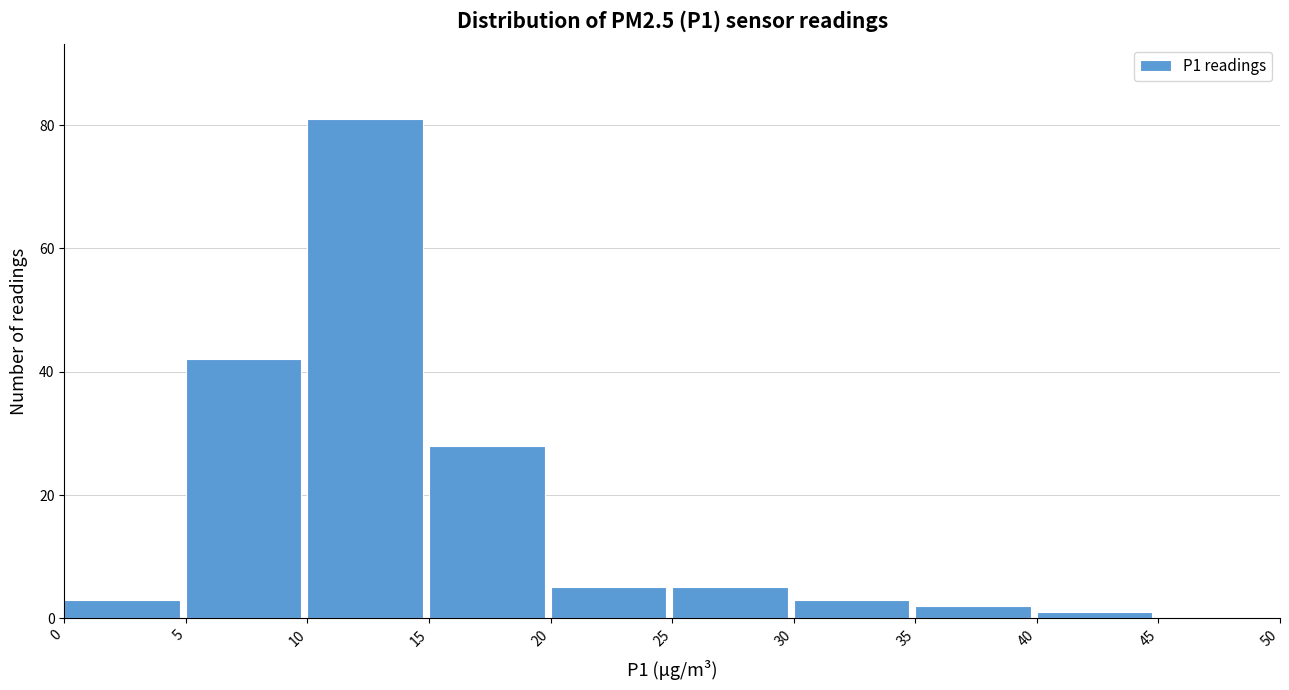

Reading left to right, transcribe this chart: for each bar, give the range it covers on the x-axis and its height. The values are not printed on the chart, so give them approximately, as read against the axis.

0 to 5: 4
5 to 10: 42
10 to 15: 82
15 to 20: 28
20 to 25: 6
25 to 30: 6
30 to 35: 4
35 to 40: 2
40 to 45: under 2
45 to 50: 0